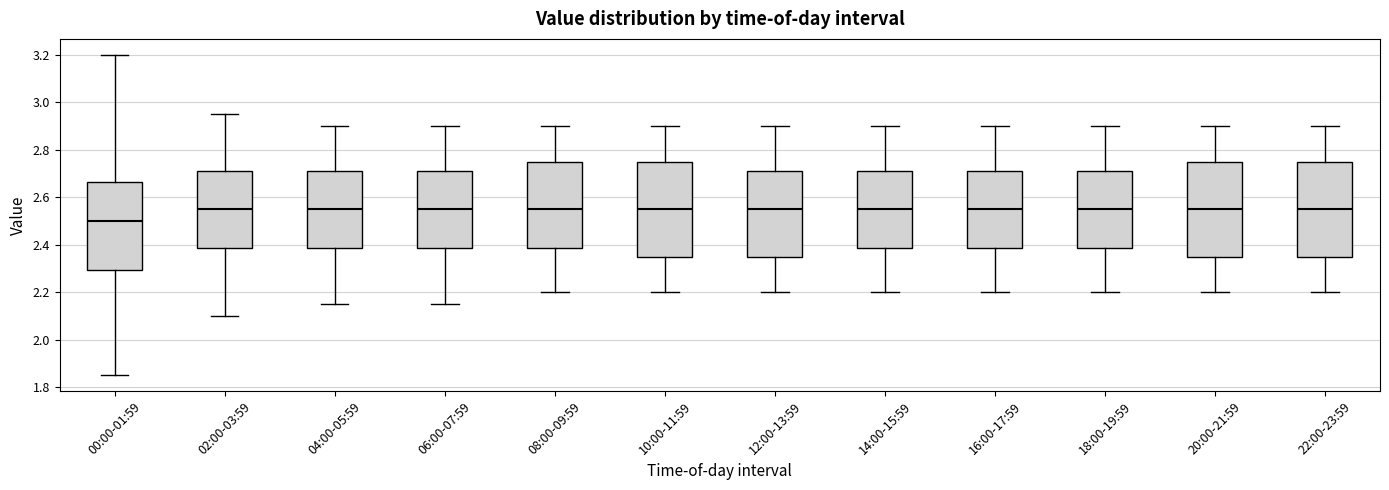

Which box has the lowest median line?

00:00-01:59